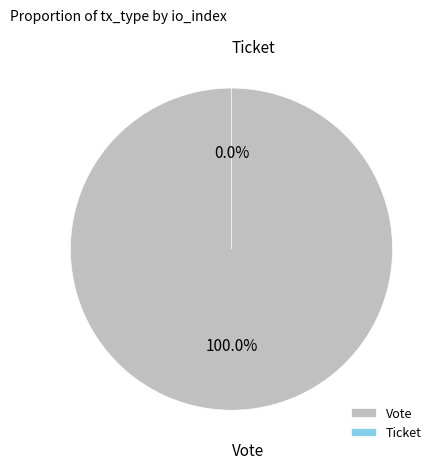

Which category has the smallest portion of the pie?

Ticket